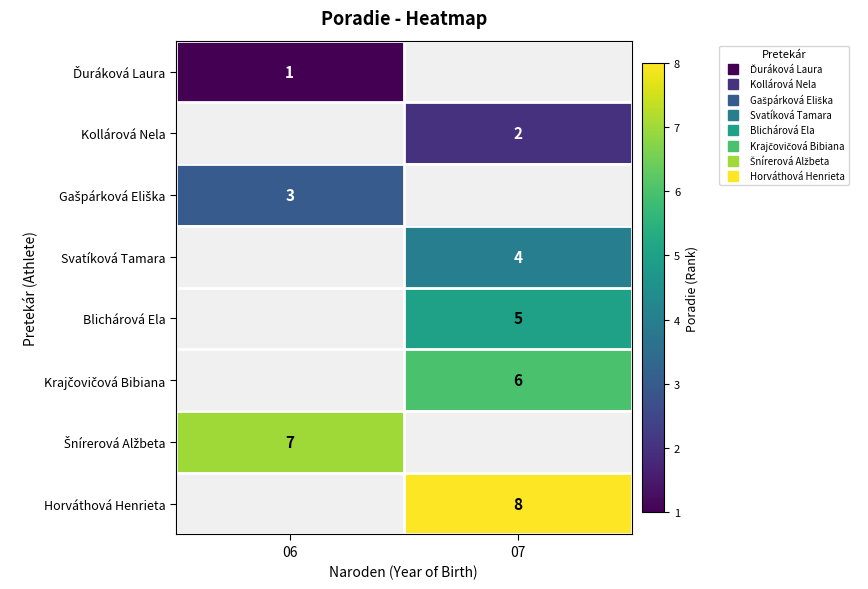

What is the spread (max minus min) of values at 06?

6.0